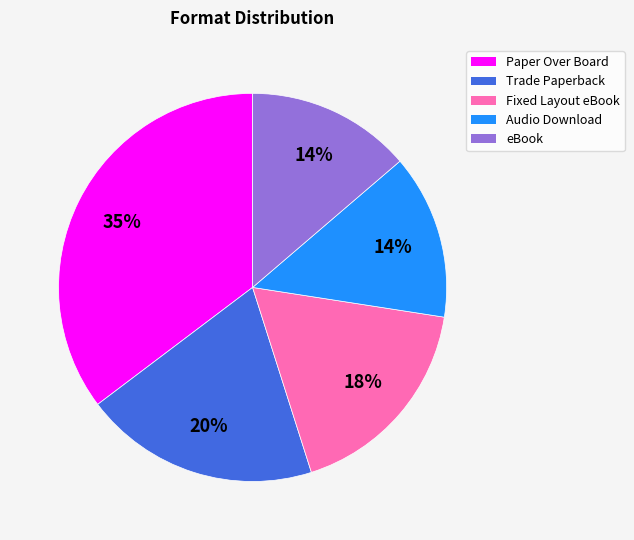

What percentage is the Paper Over Board slice, to the nearest percent?

35%